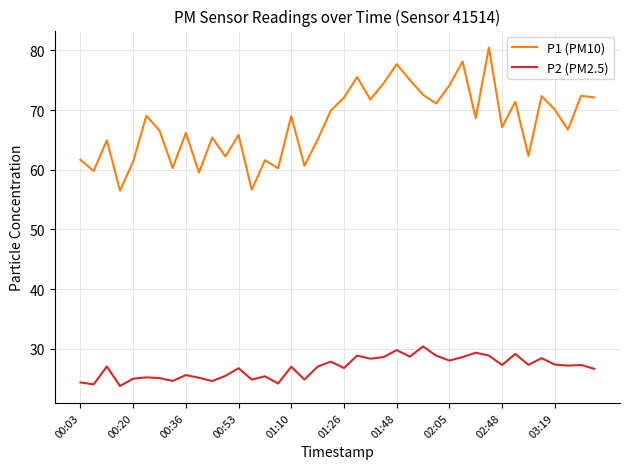

Rank the series by their average value, from lowest to highest.

P2 (PM2.5), P1 (PM10)